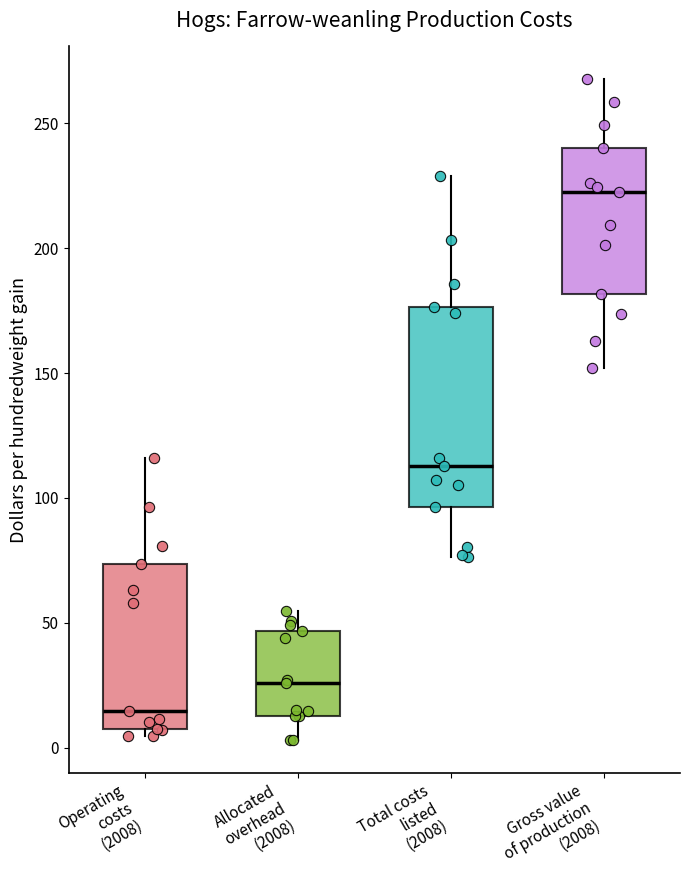

Reading left to right, read every box against the y-axis: the position of its median line, the range the box covers, and the ends of its whiskers. The values are not printed on the chart, so give them approximately, as read against the axis.

Operating costs (2008): median 15, box 5 to 75, whiskers 5 (just below the box's lower edge) to 115
Allocated overhead (2008): median 25, box 15 to 45, whiskers 5 to 55
Total costs listed (2008): median 115, box 95 to 175, whiskers 75 to 230
Gross value of production (2008): median 225, box 180 to 240, whiskers 150 to 270